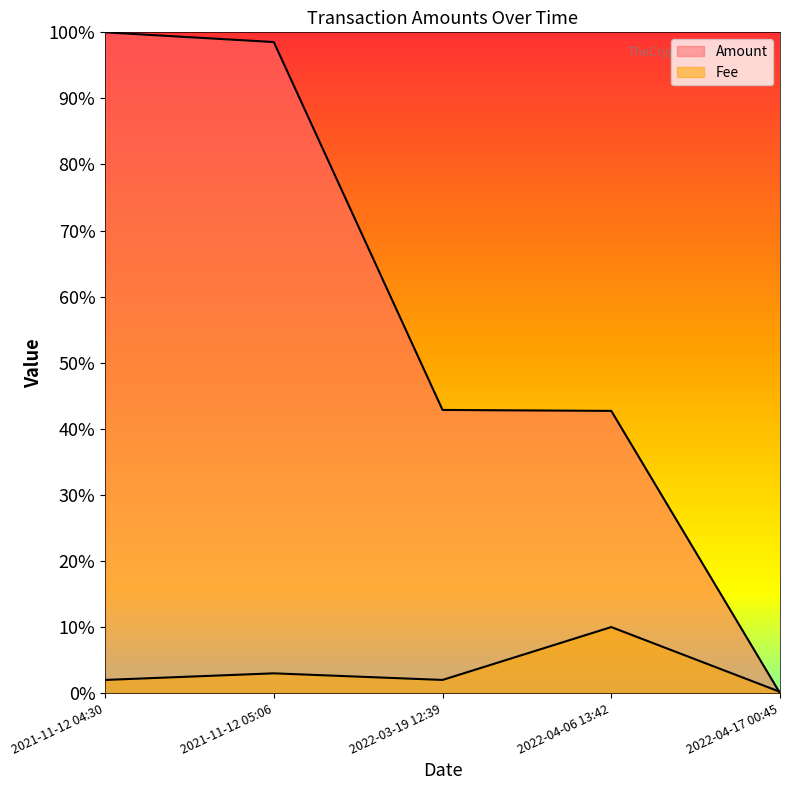

What is the difference between the maximum and second lowest values in the Amount series?

57.3